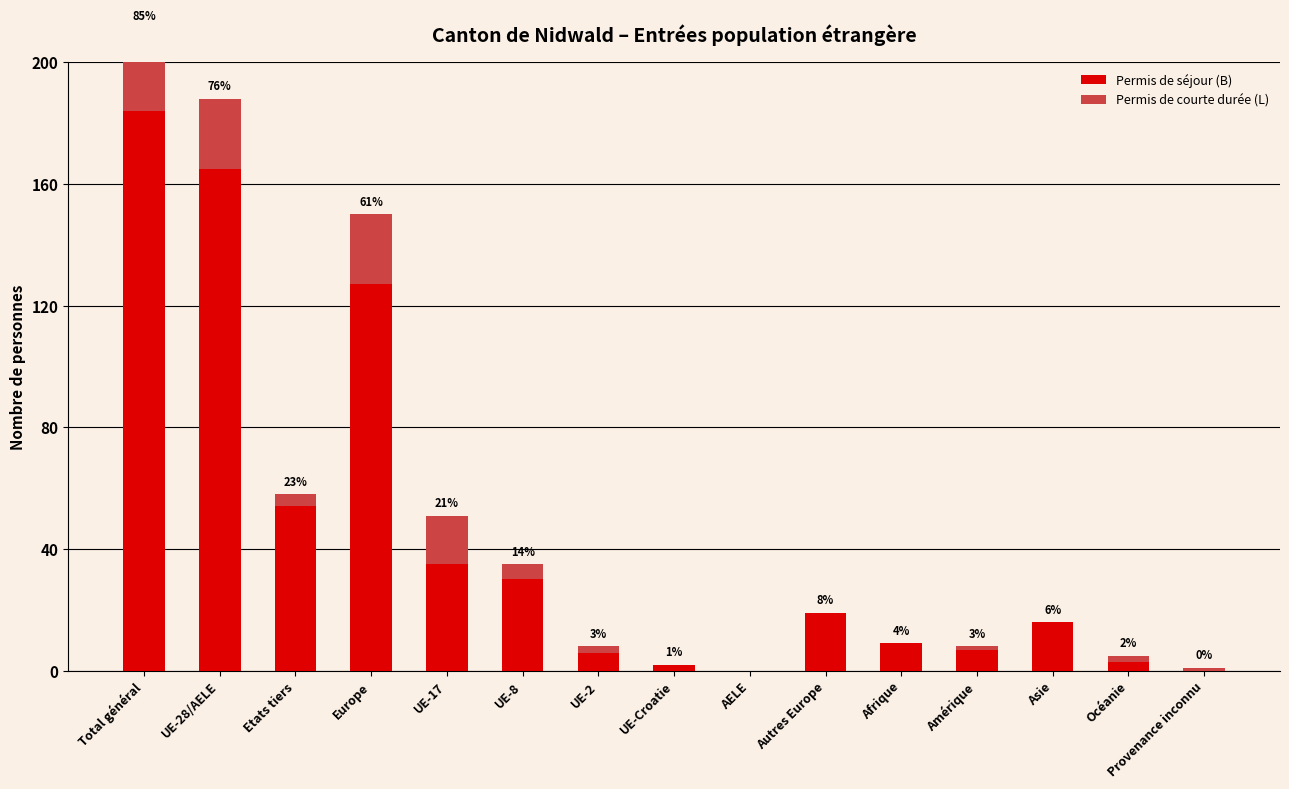

What is the difference between the maximum and minimum values in the Permis de séjour (B) series?

184